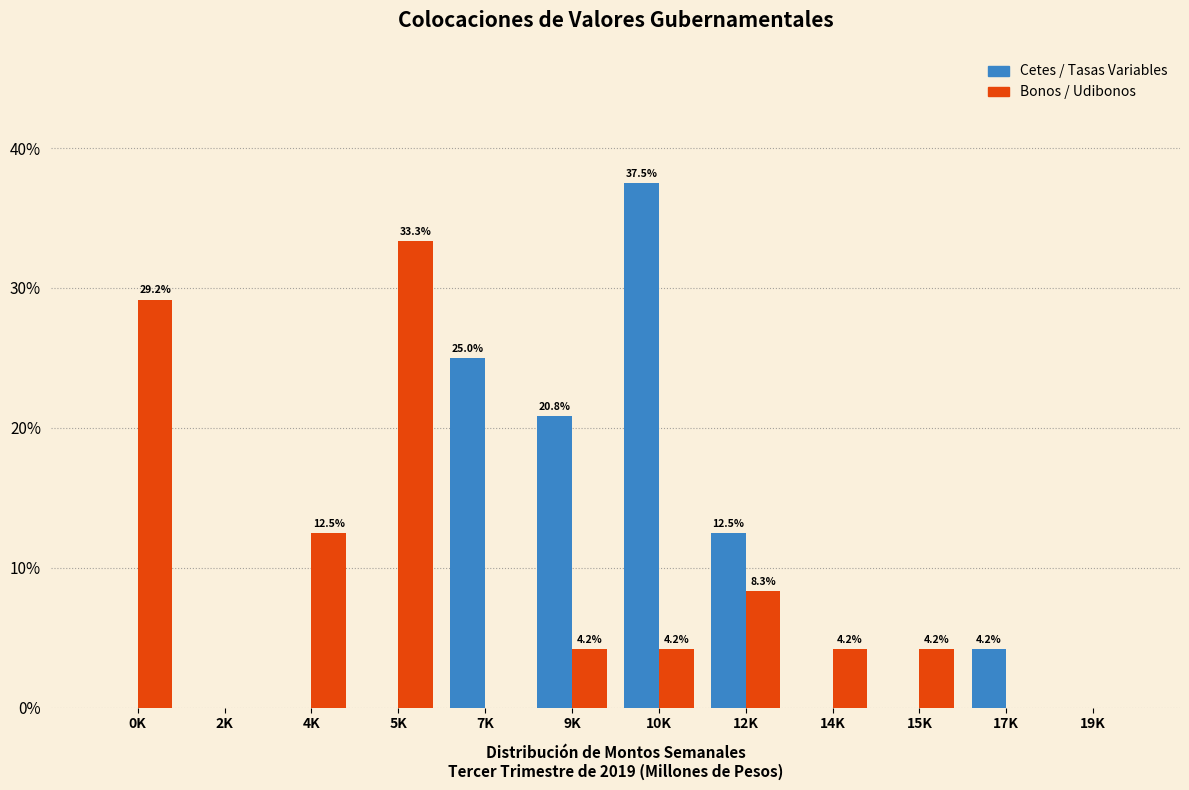

Reading left to right, what are all the values shown in this chart?

Cetes / Tasas Variables: 0K=0.0	2K=0.0	4K=0.0	5K=0.0	7K=25.0	9K=20.8	10K=37.5	12K=12.5	14K=0.0	15K=0.0	17K=4.2	19K=0.0
Bonos / Udibonos: 0K=29.2	2K=0.0	4K=12.5	5K=33.3	7K=0.0	9K=4.2	10K=4.2	12K=8.3	14K=4.2	15K=4.2	17K=0.0	19K=0.0